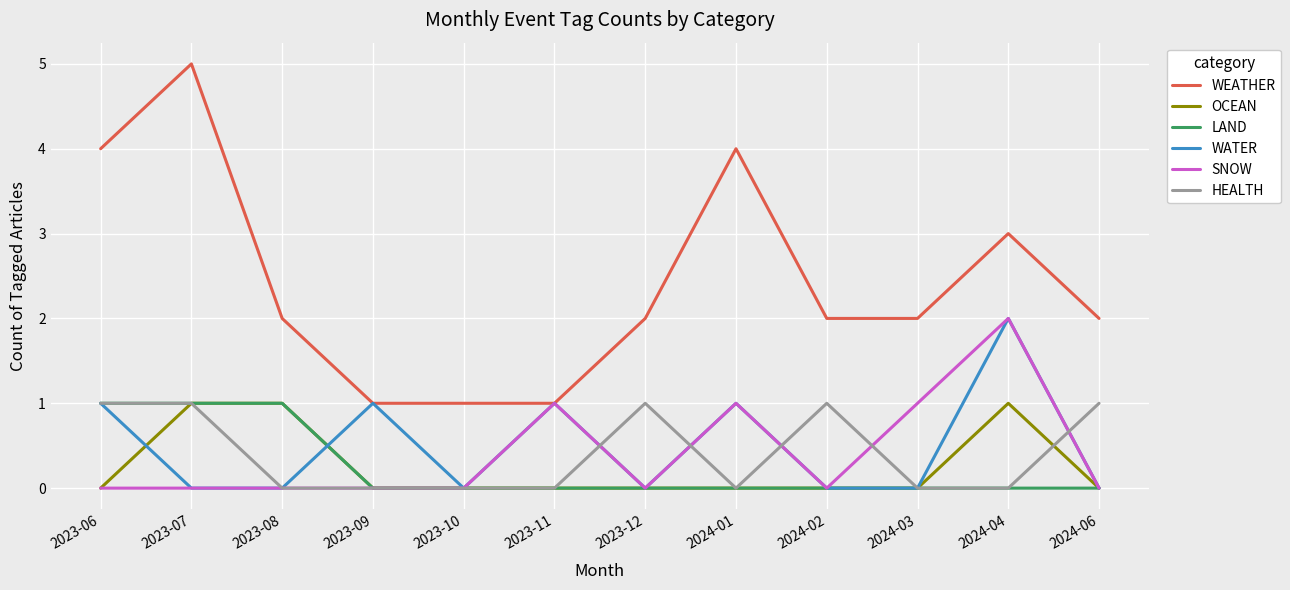

How many LAND values are between 0 and 1?

12